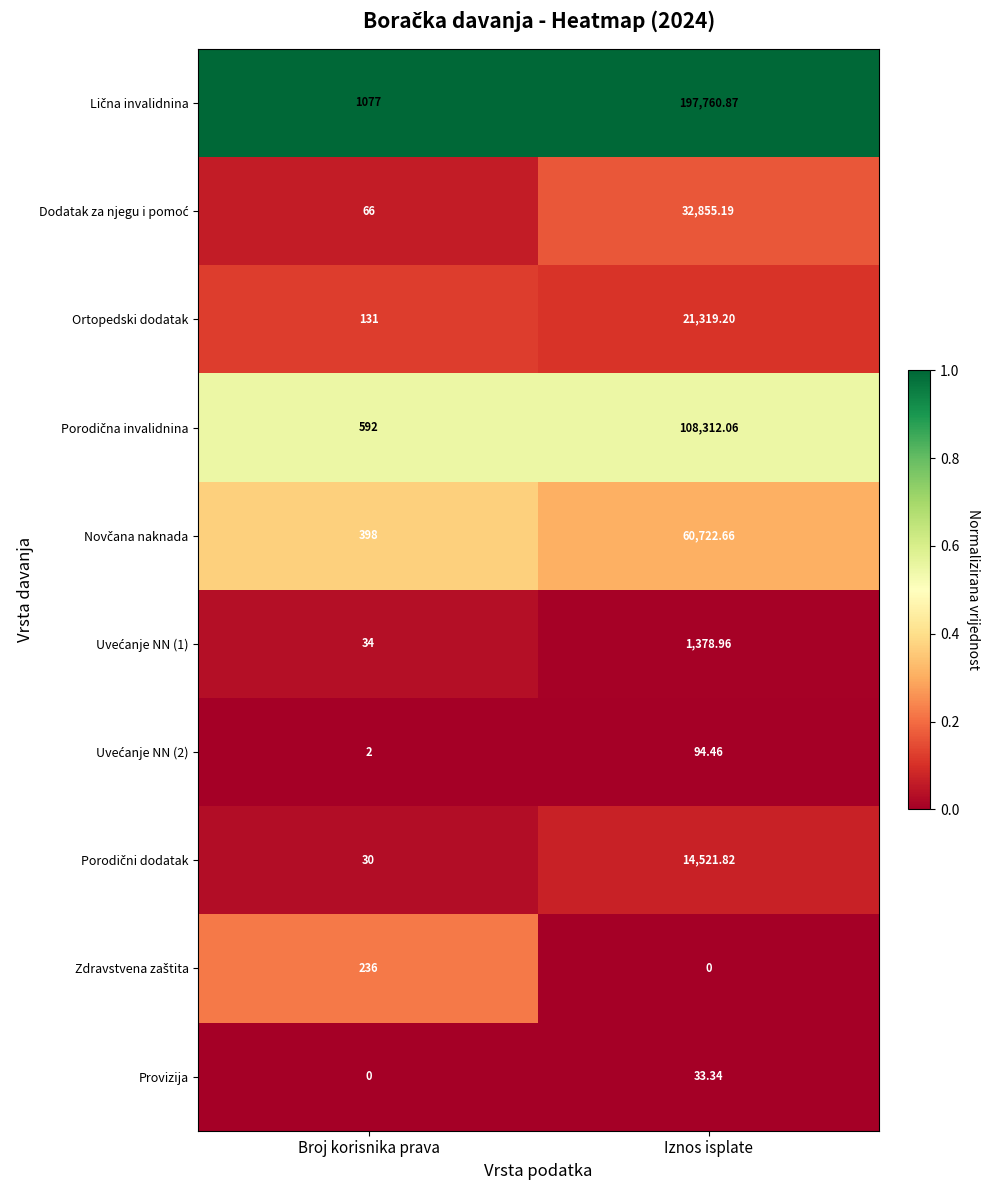

At which label does Provizija reach its peak?

Iznos isplate